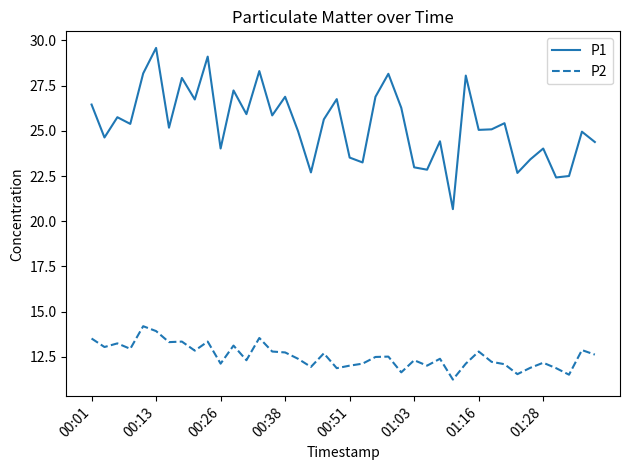

Which series has the largest total across all categories?

P1